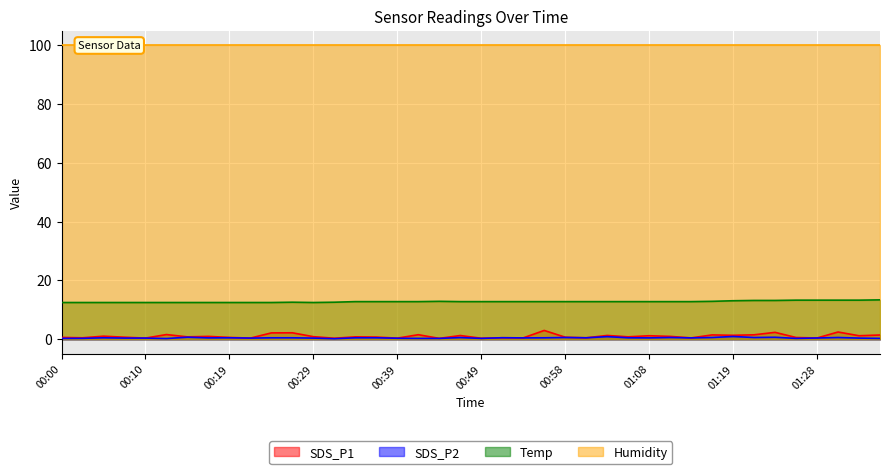

What is the value of the SDS_P1 point at the 19th from the left?

0.3